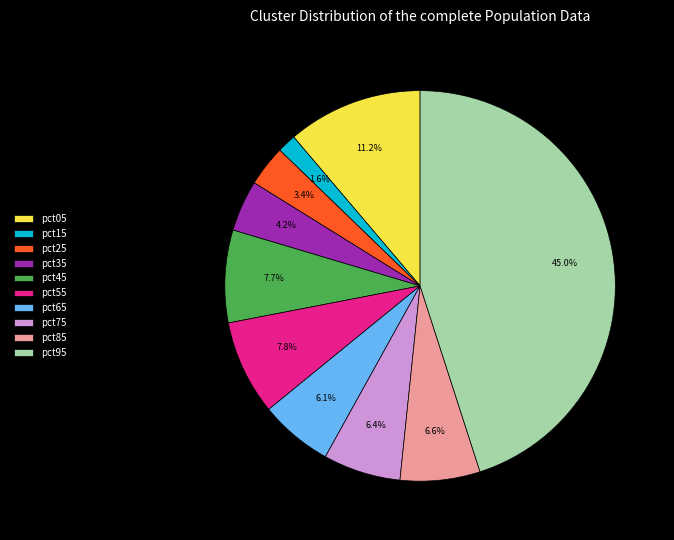

To the nearest percent, what is the difference between the pct45 and pct25 slice percentages?

4%